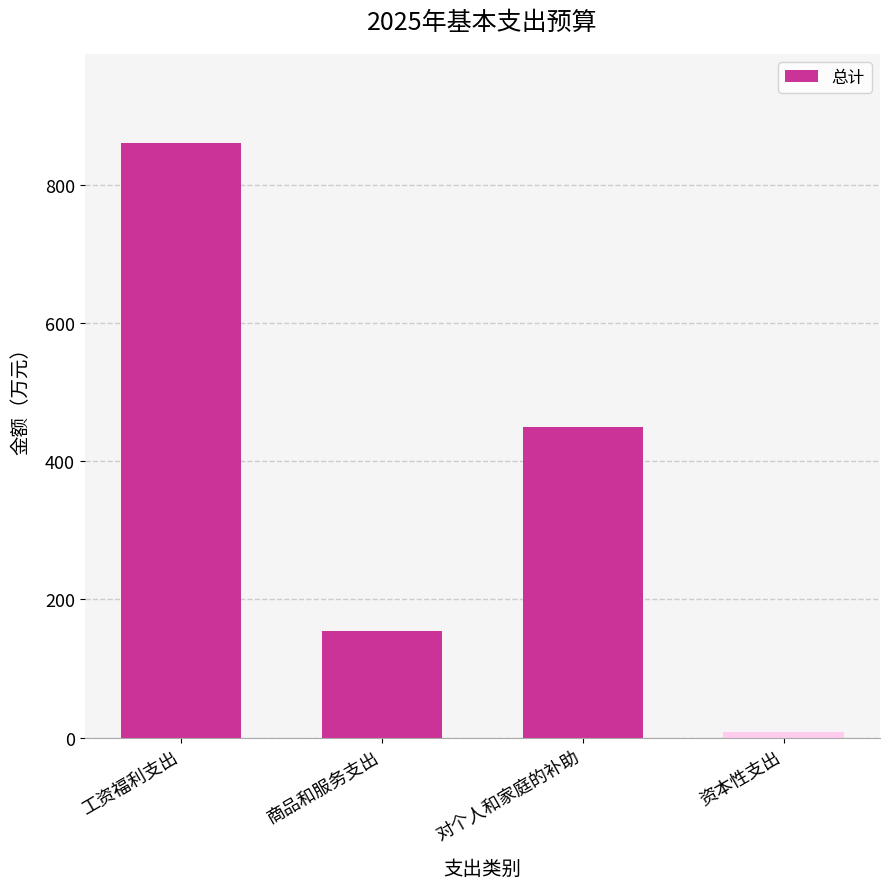

How many series are shown in this chart?

1